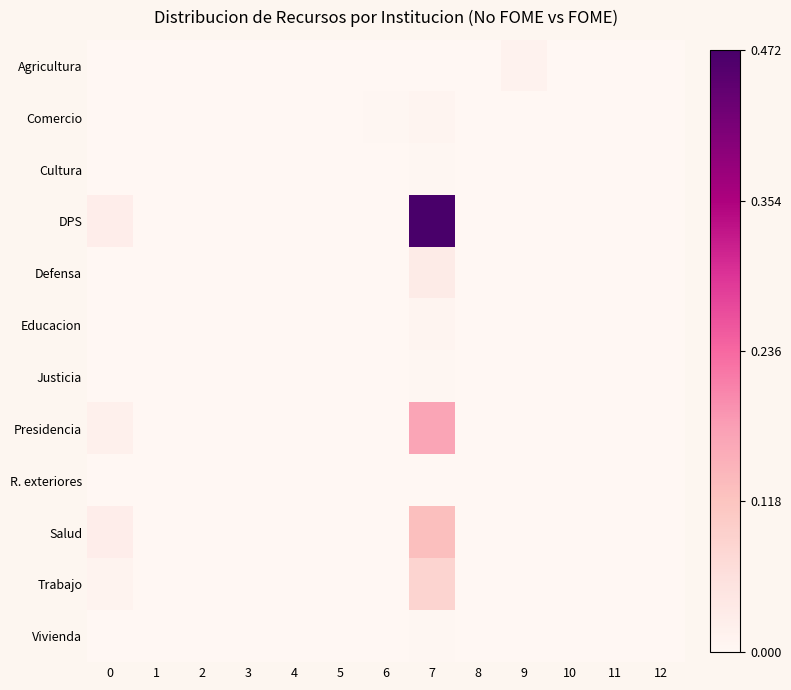

Rank the series at 5 from highest to lowest value.

Agricultura, Comercio, Cultura, DPS, Defensa, Educacion, Justicia, Presidencia, R. exteriores, Salud, Trabajo, Vivienda